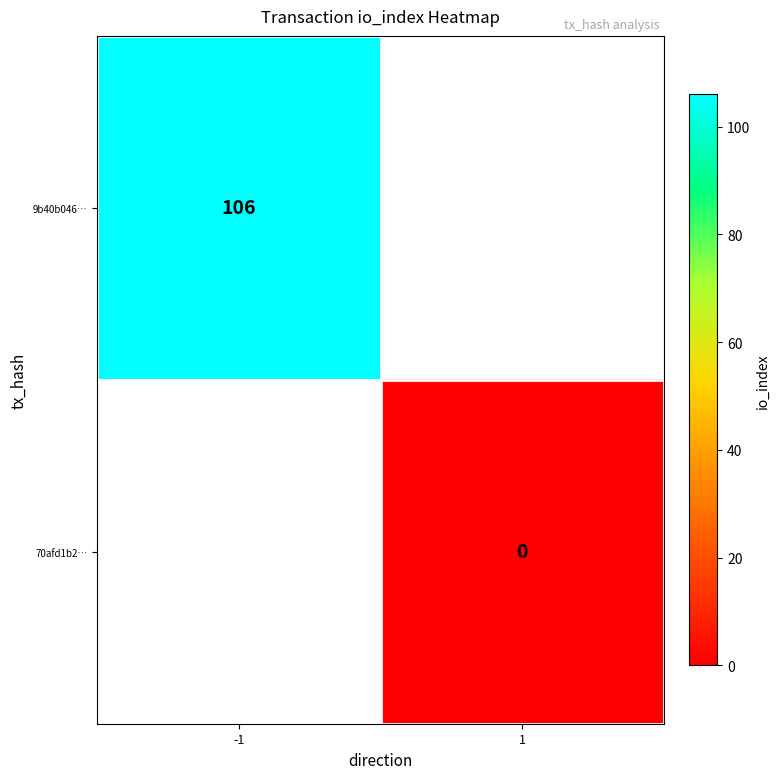

Which label corresponds to the smallest value in the chart?

1